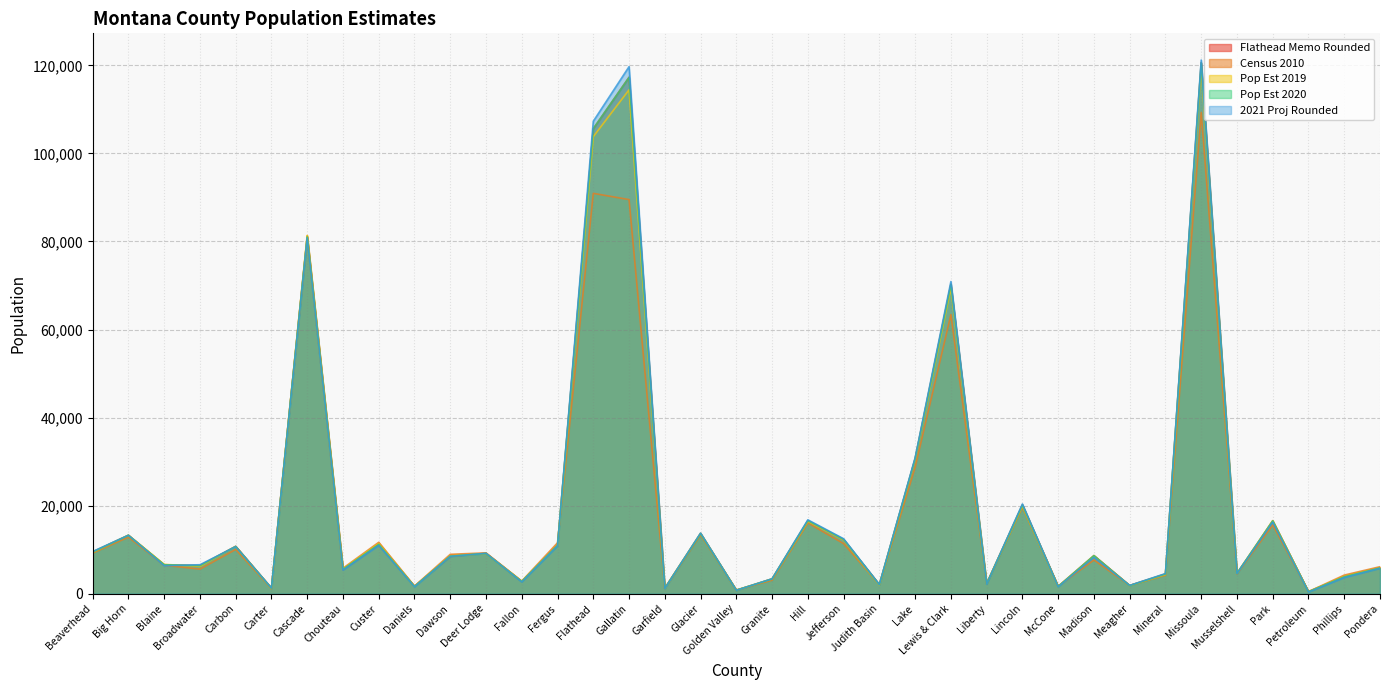

In Census 2010, how many points are higher than both neighbors (excluding endpoints)?

13